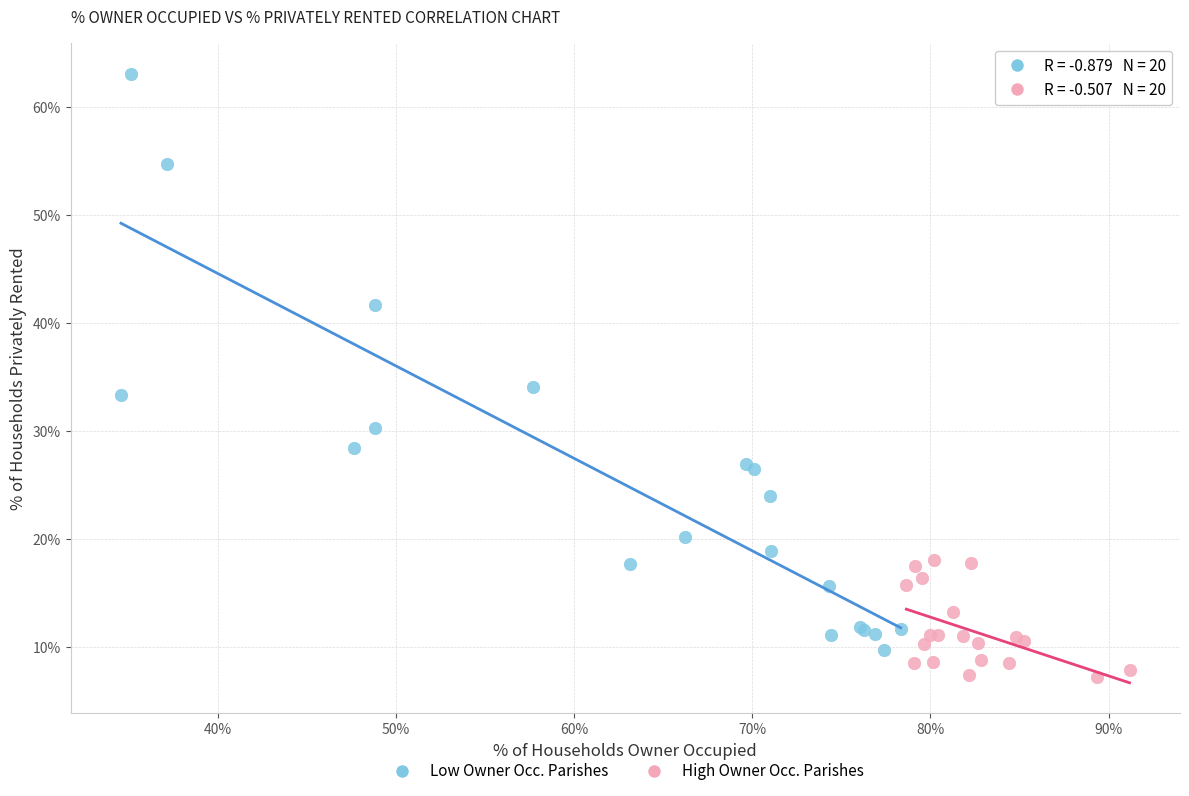

Which series reaches the maximum Y coordinate?

Low Owner Occ. Parishes